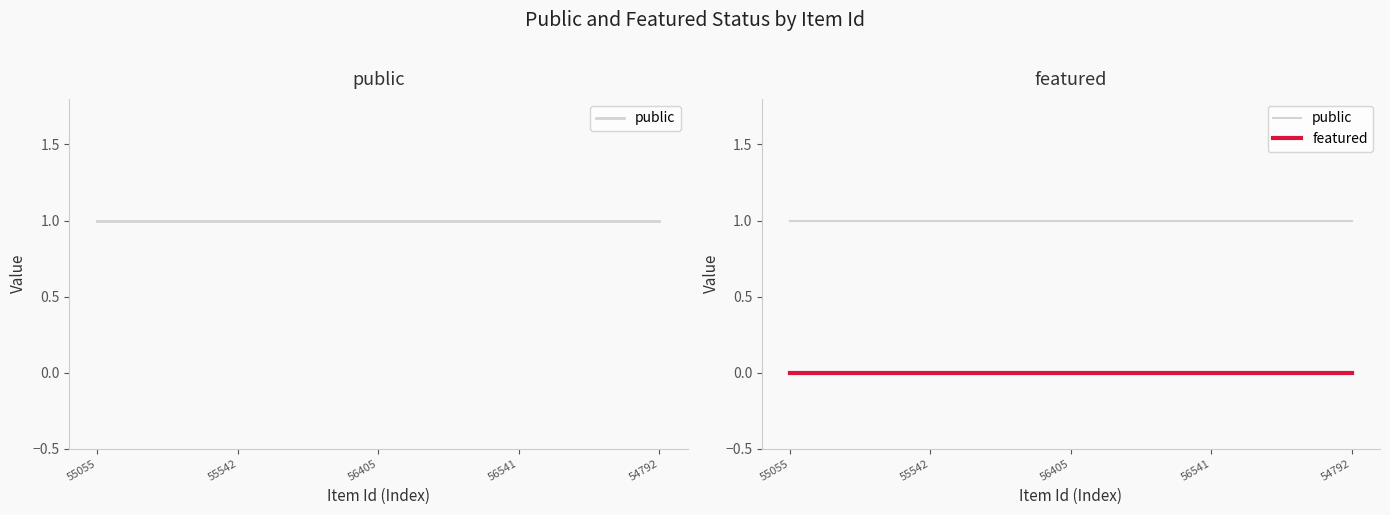

At how many categories does at least one series exceed 0?

5